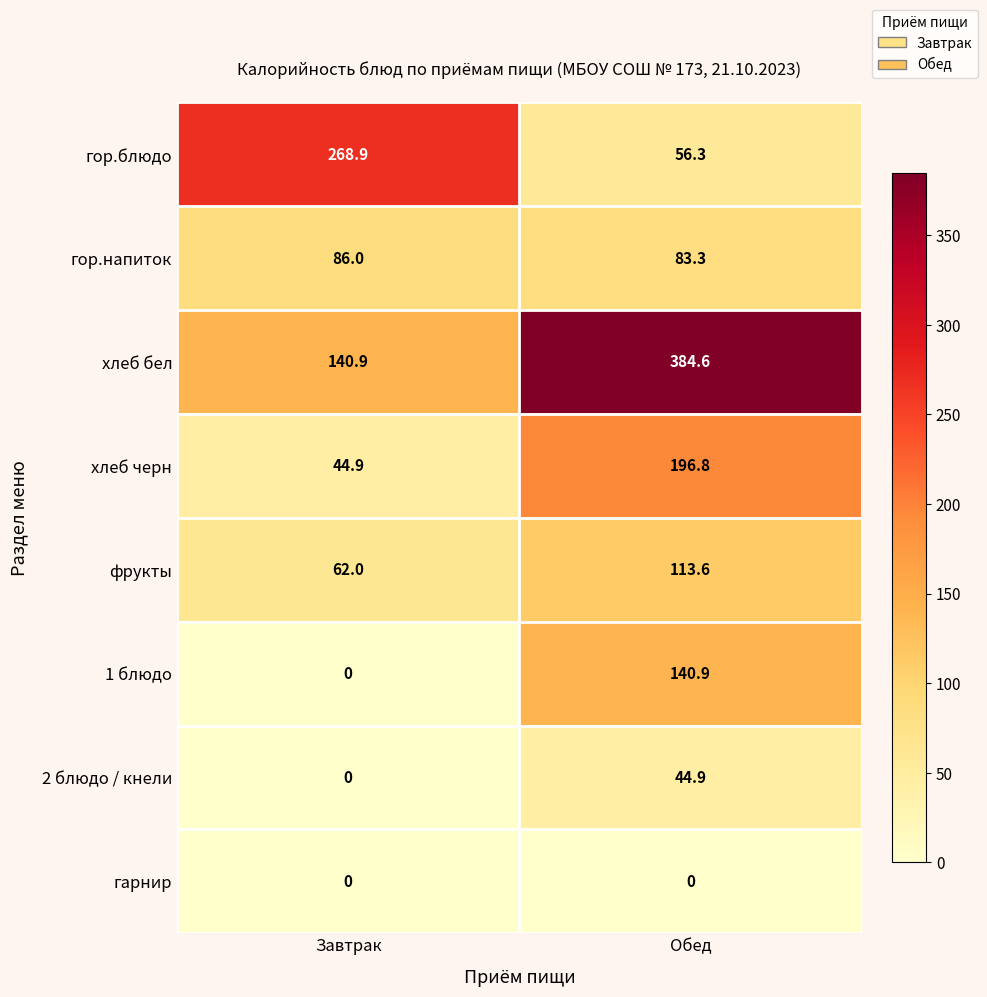

What is the average value of the гор.блюдо series?

162.6